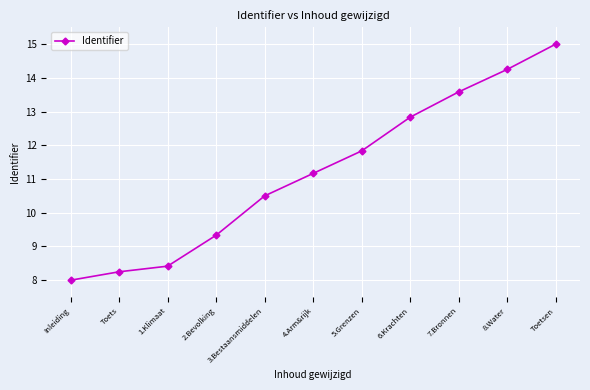

What is the value of the 3rd point from the left?

8.4